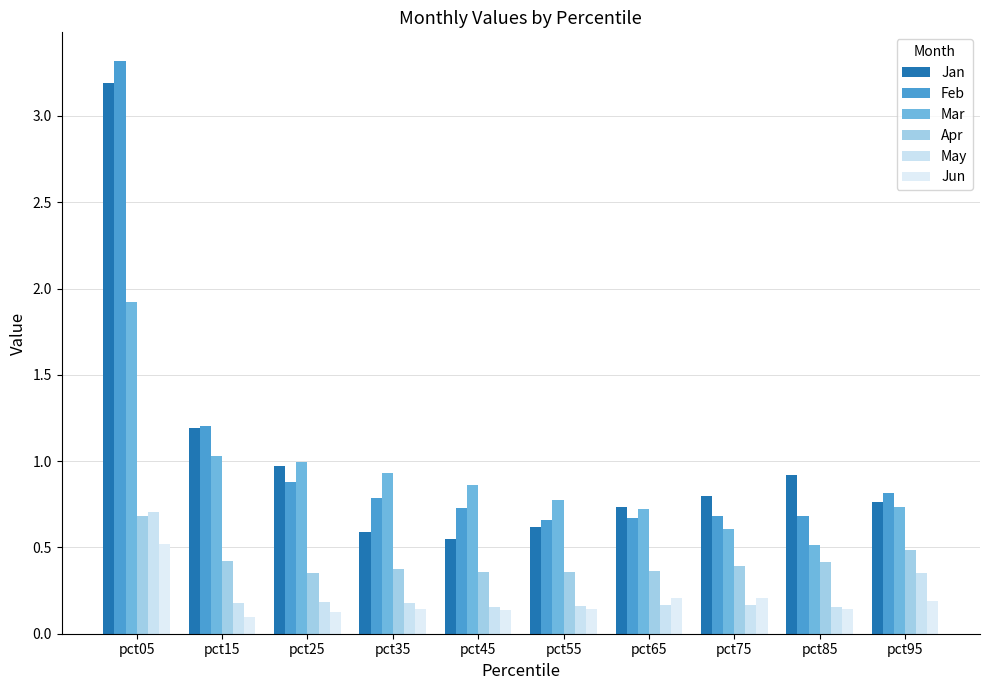

What is the sum of the Mar values at pct55 and pct45?

1.6